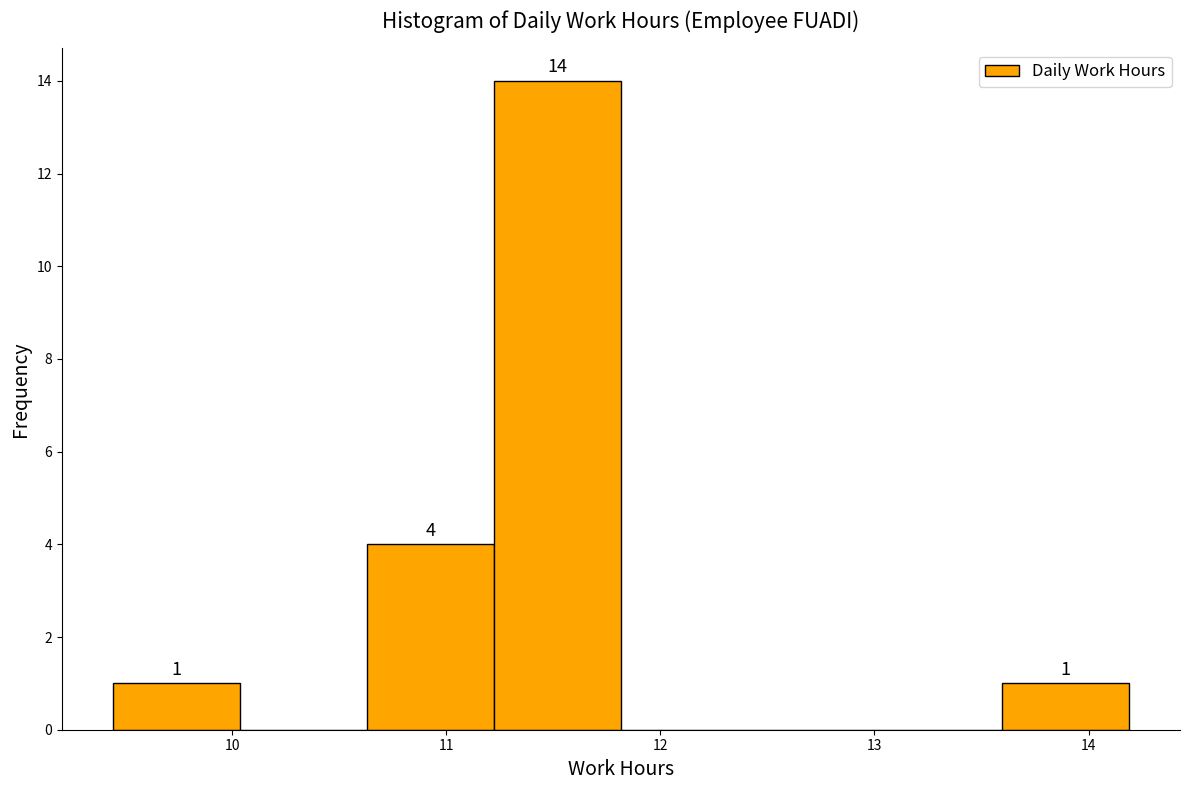

Over which range of the x-axis is the bar tallest?

11.2 to 11.8